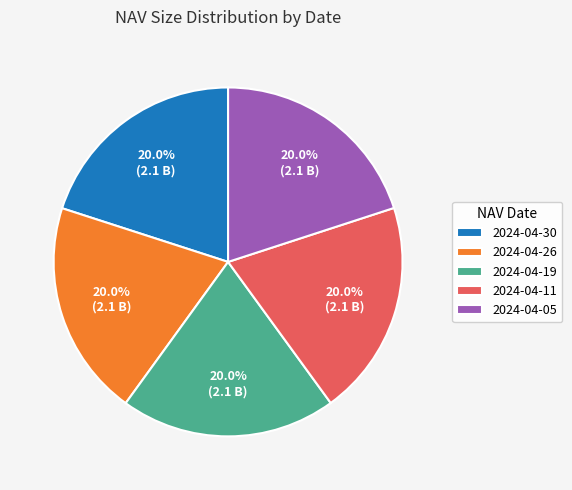

Is there a majority slice in this chart?

No